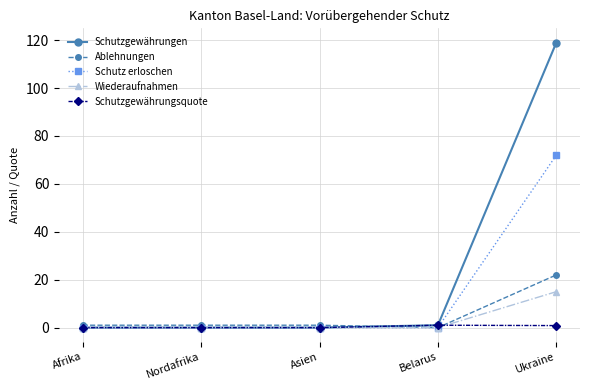

Rank the series by their maximum value, from highest to lowest.

Schutzgewährungen, Schutz erloschen, Ablehnungen, Wiederaufnahmen, Schutzgewährungsquote